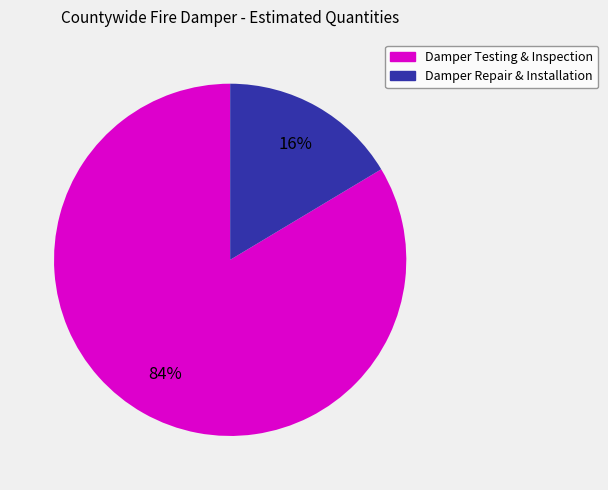

Is there a majority slice in this chart?

Yes